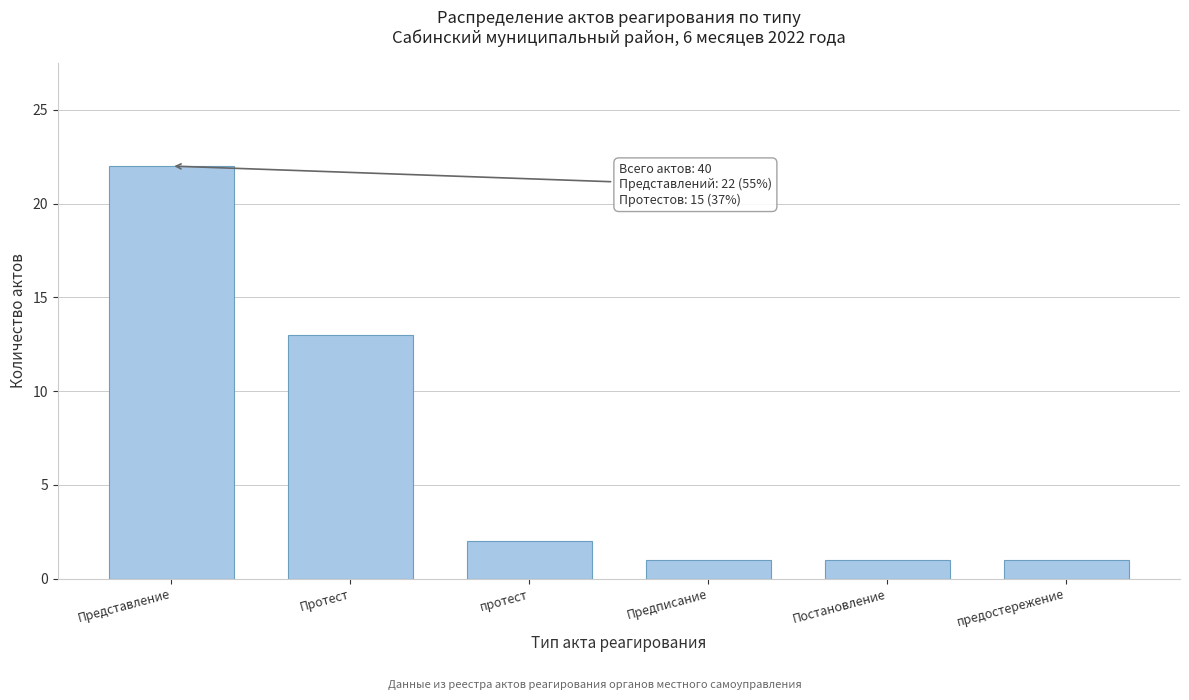

Reading right to left, extract all data points from this chart.

предостережение=1	Постановление=1	Предписание=1	протест=2	Протест=13	Представление=22